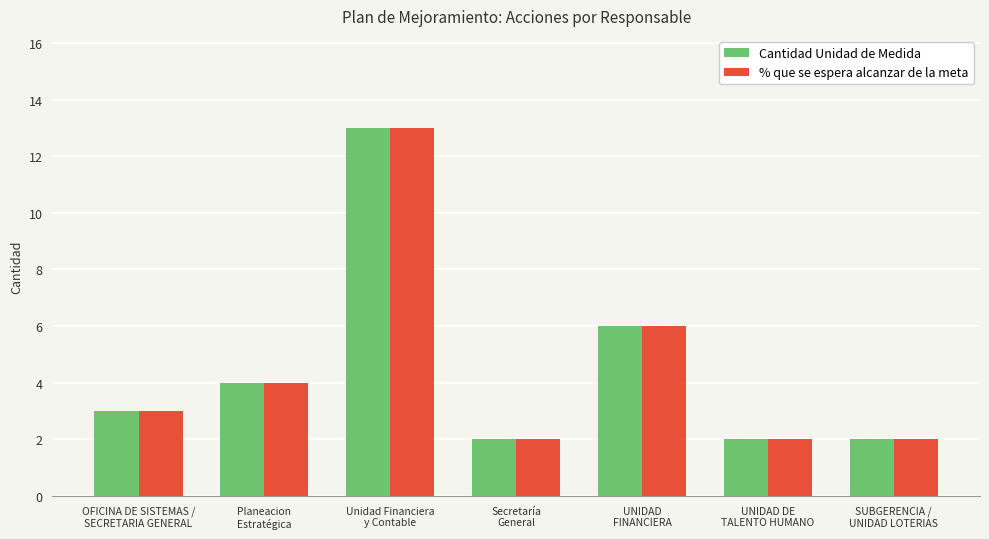

Which category has the highest value across all series?

Unidad Financiera
y Contable